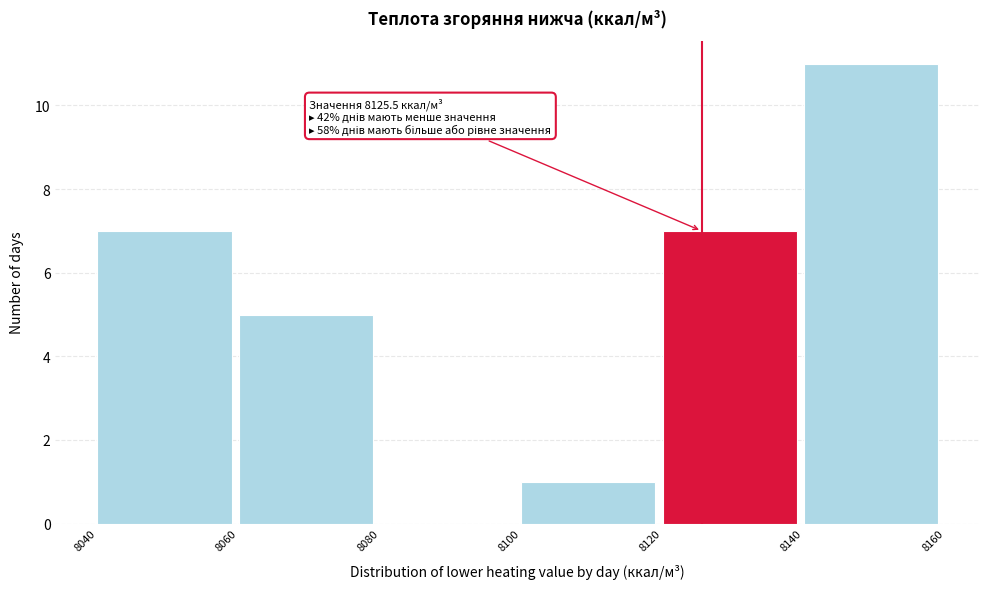

Over which range of the x-axis is the bar tallest?

8140 to 8160